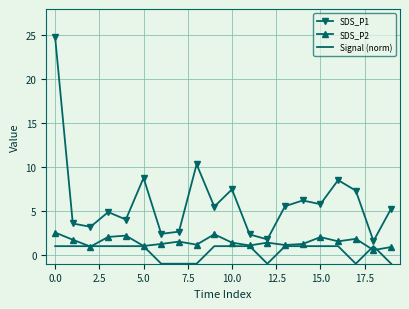

List the series in order of their overall mean, highest first.

SDS_P1, SDS_P2, Signal (norm)